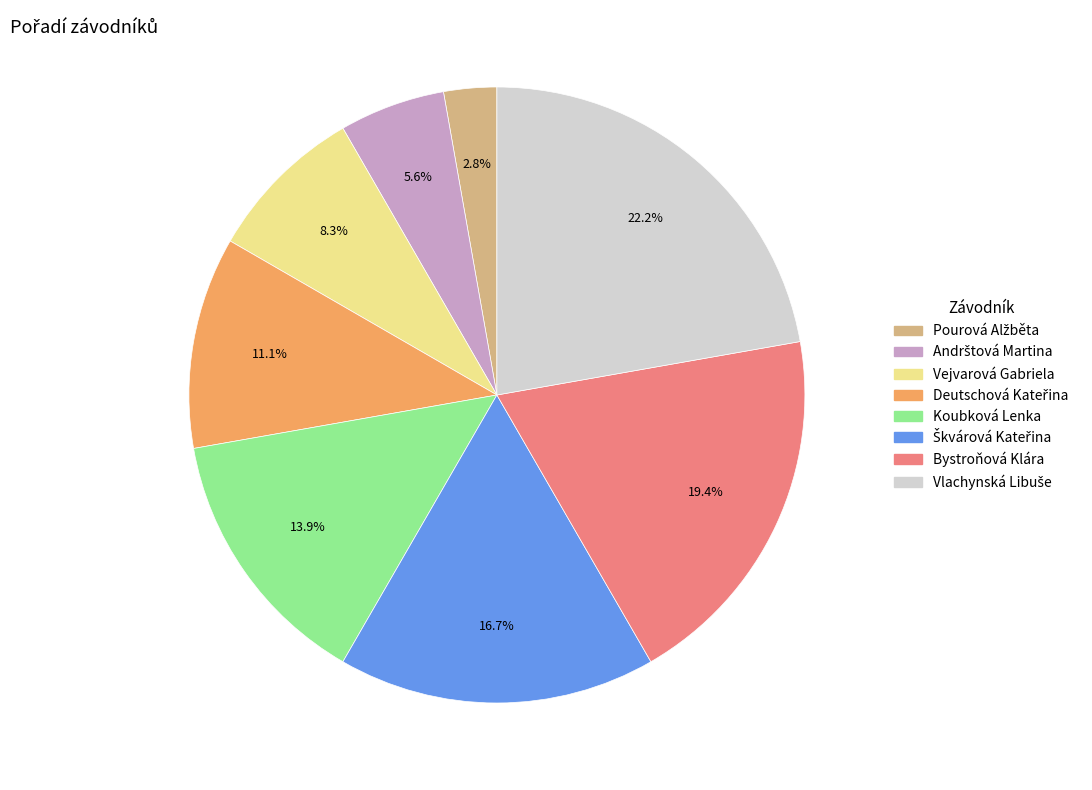

Is there any slice that represents more than half of the pie?

No